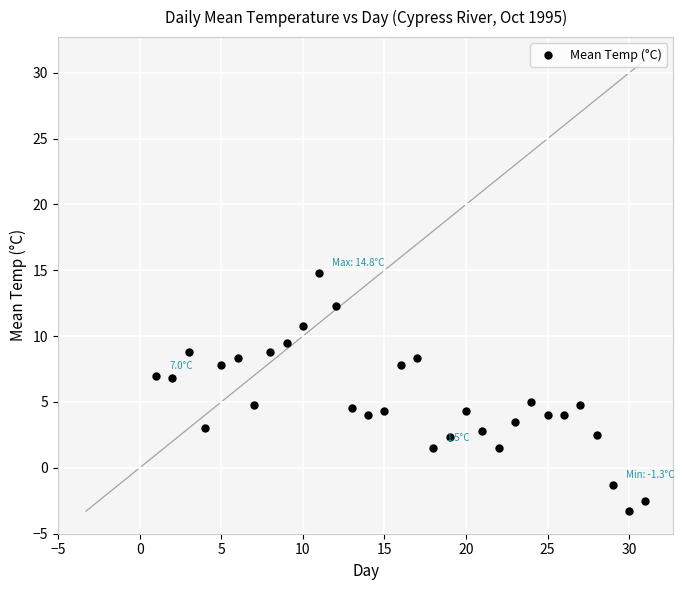

What is the range of X values (max minus min)?

30.0